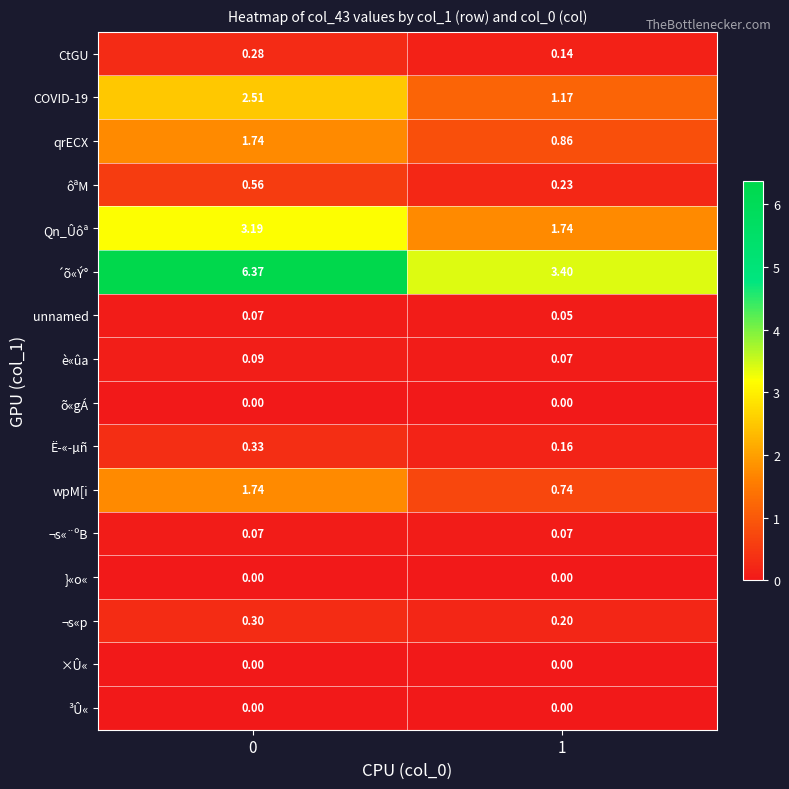

Between 0 and 1, which series saw the biggest shift?

´õ«Ý°